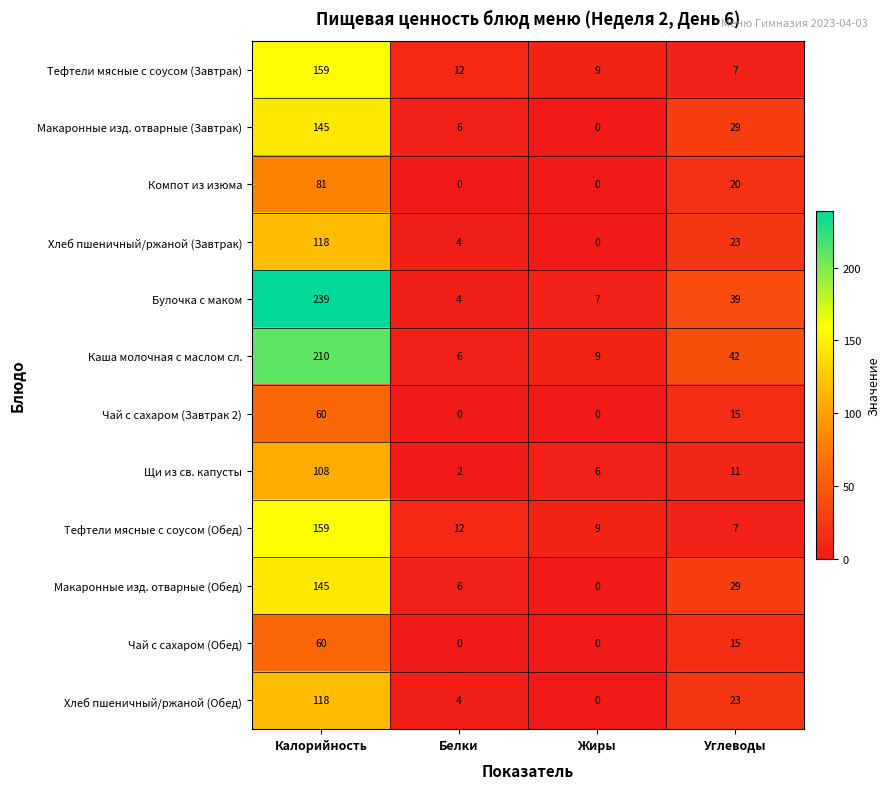

How many data points in Хлеб пшеничный/ржаной (Завтрак) are less than 23?

2